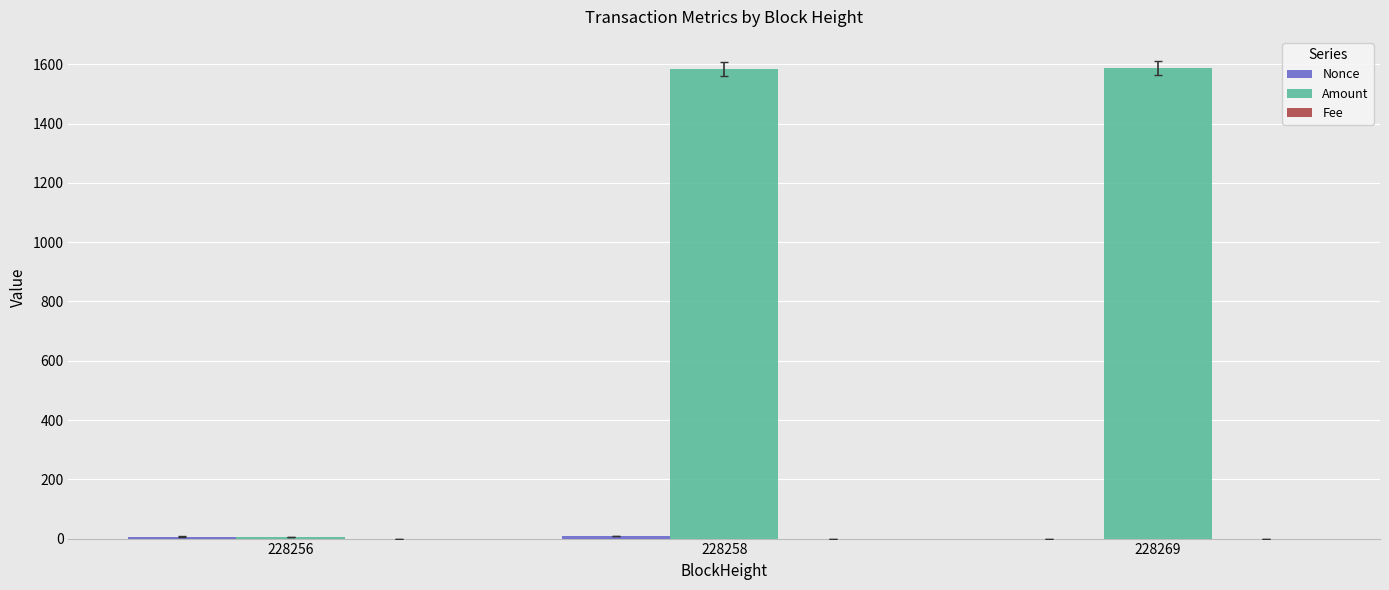

Between 228256 and 228258, which series saw the biggest shift?

Amount